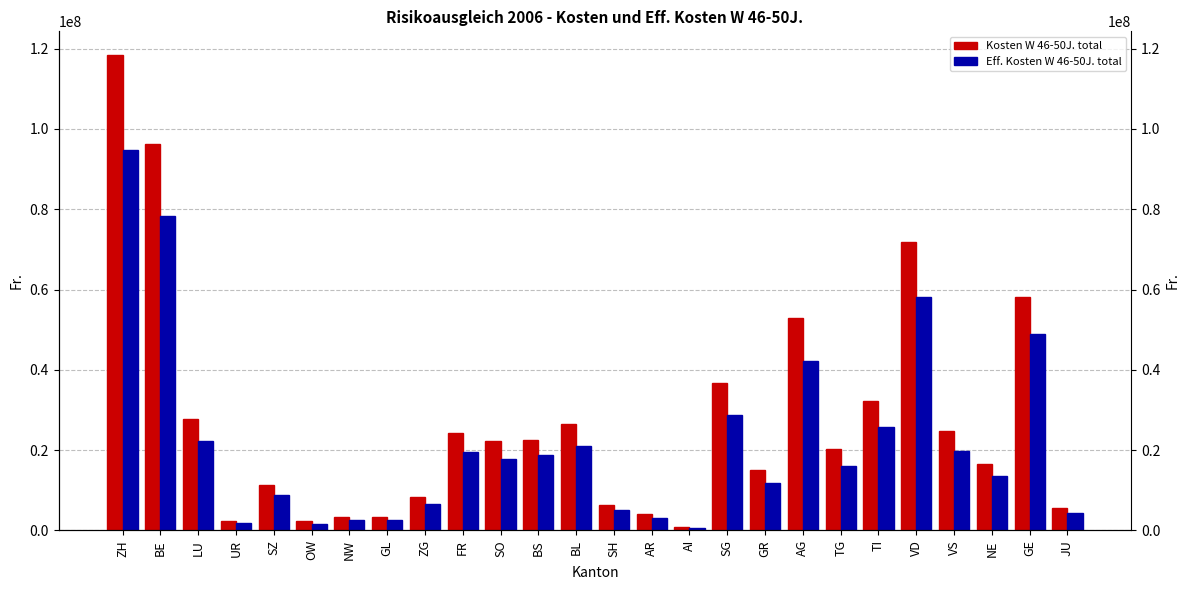

What is the difference between the highest and lowest values at AG?

10608607